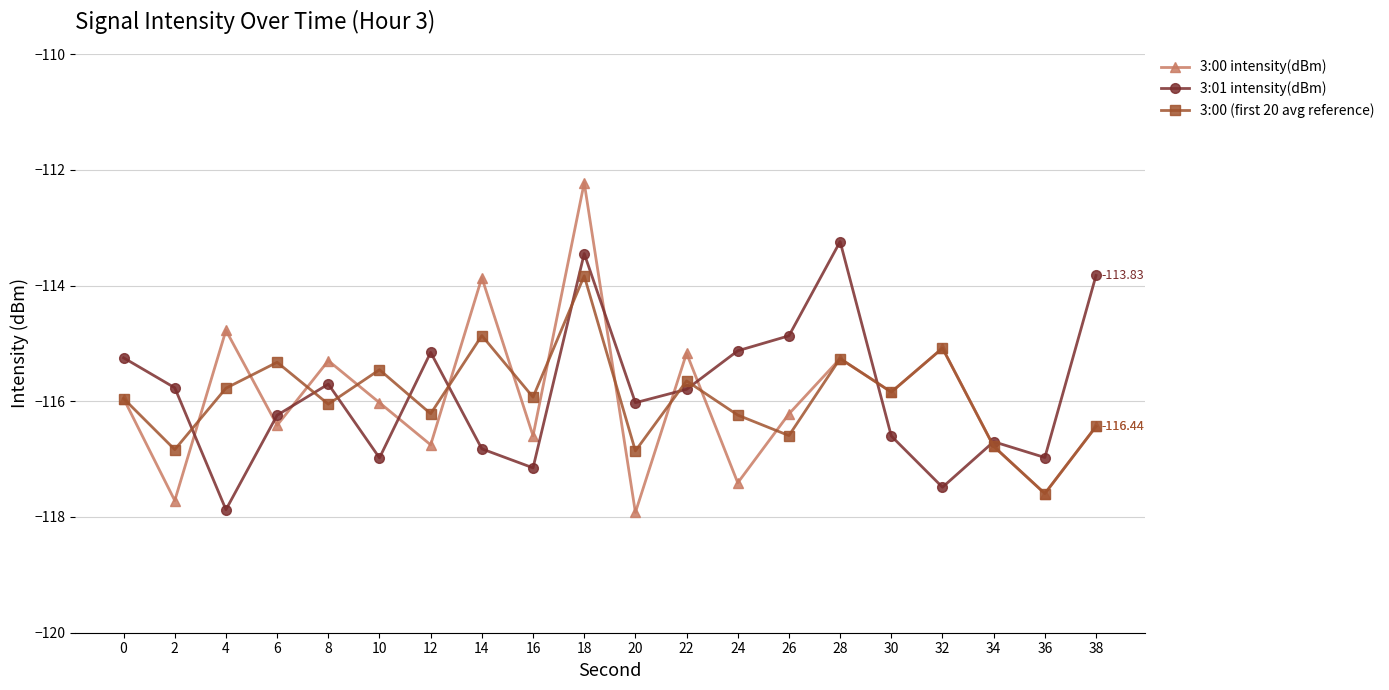

How many data points in 3:00 (first 20 avg reference) are above -115?

2